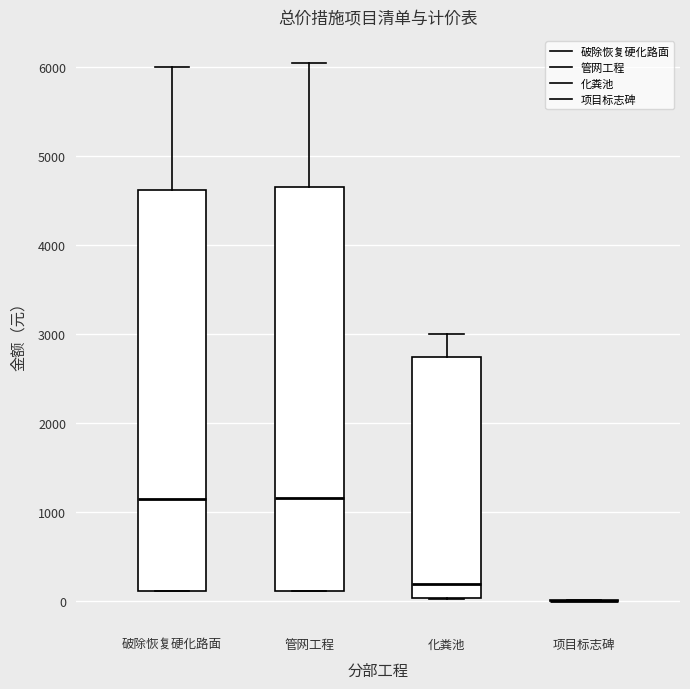

Where is the lower edge of the box for 化粪池 on the y-axis? The values are not printed on the chart, so give them approximately, as read against the axis.

0